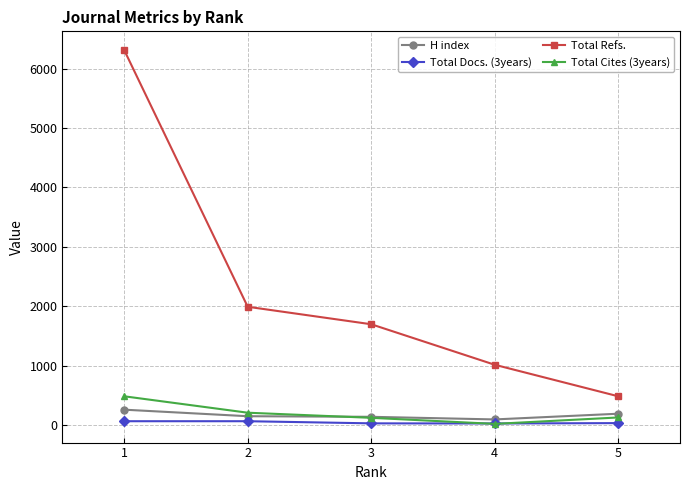

How many lines are shown in the chart?

4